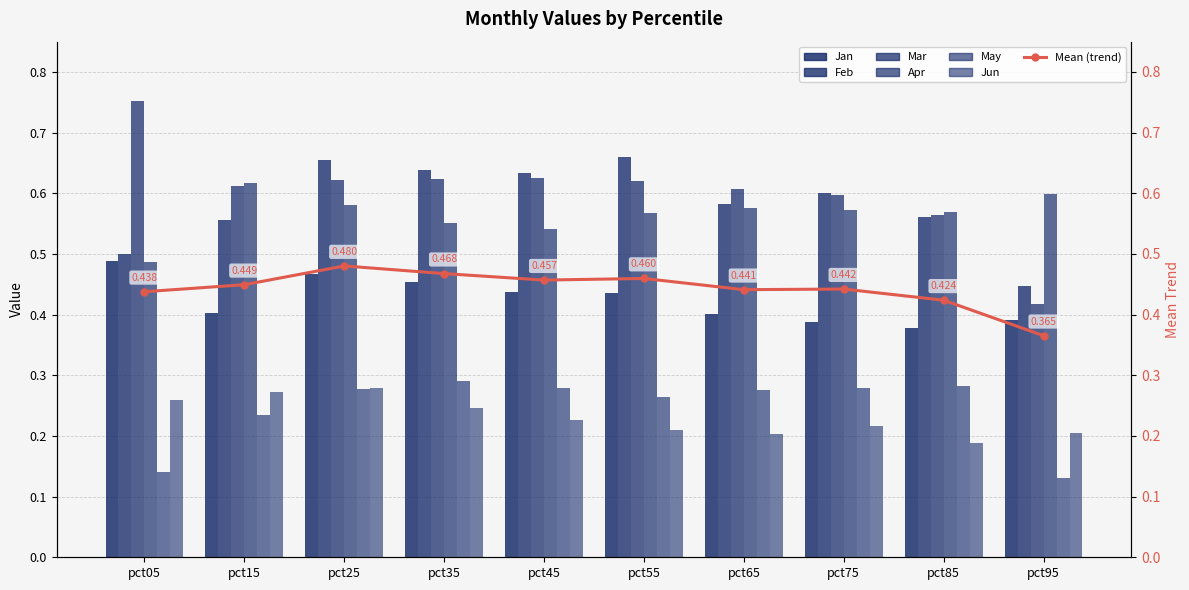

What is the sum of the Apr values at pct95 and pct15?

1.2